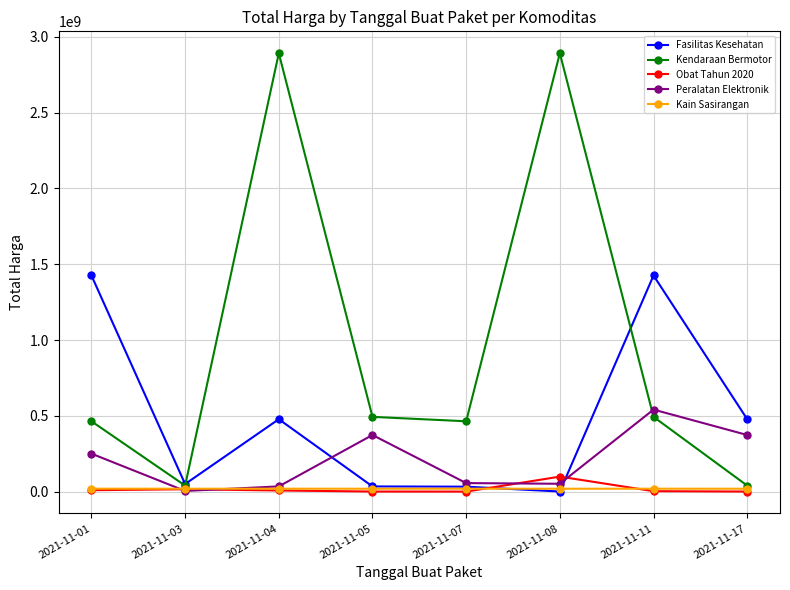

How many series are shown in this chart?

5